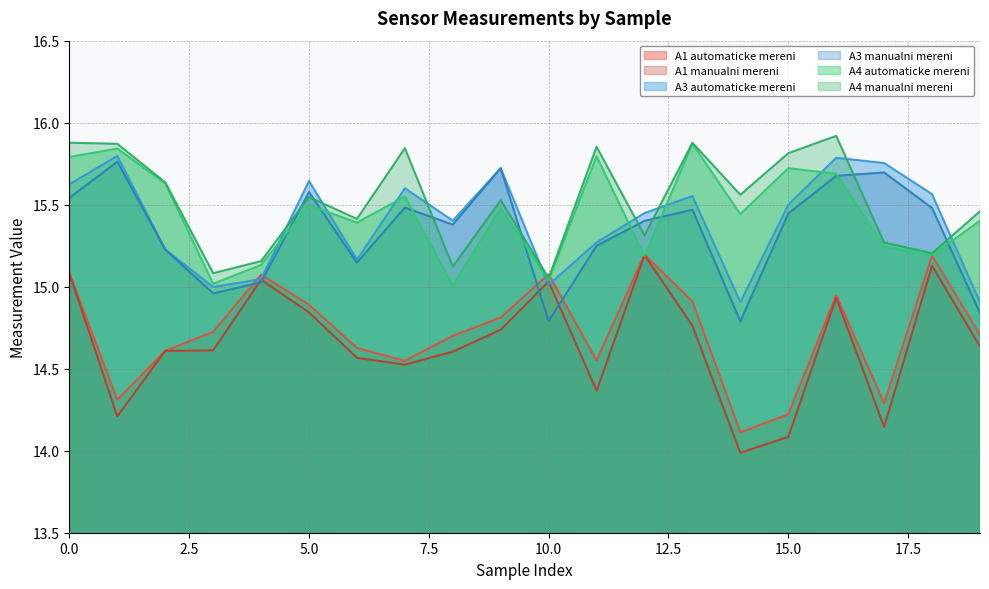

In A1 automaticke mereni, how many points are lower than both neighbors (excluding endpoints)?

5